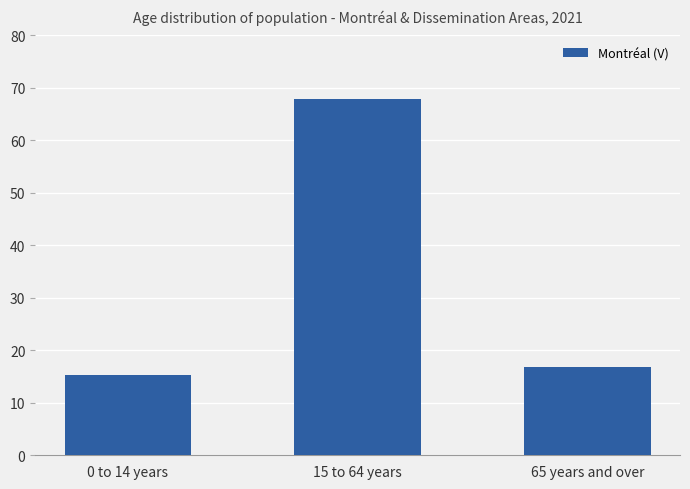

What is the difference between the values at 65 years and over and 15 to 64 years?

51.1